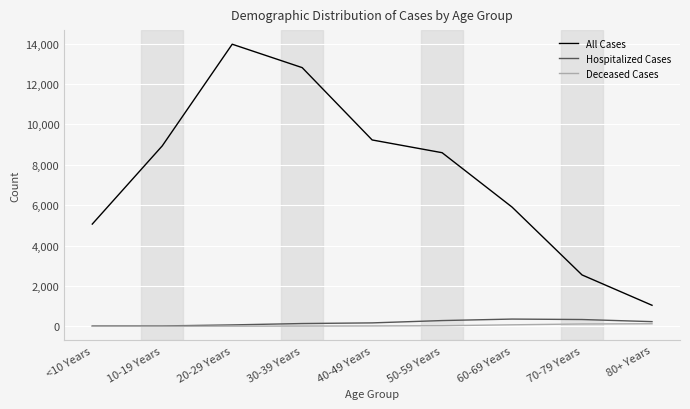

Is the value of Hospitalized Cases at 50-59 Years greater than the value of All Cases at 80+ Years?

No